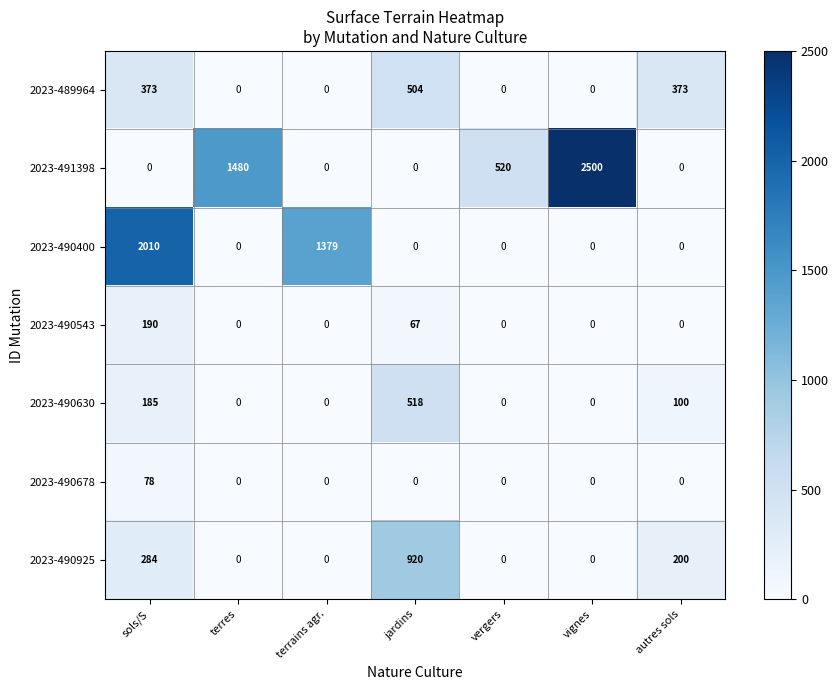

At how many categories does at least one series exceed 1263?

4